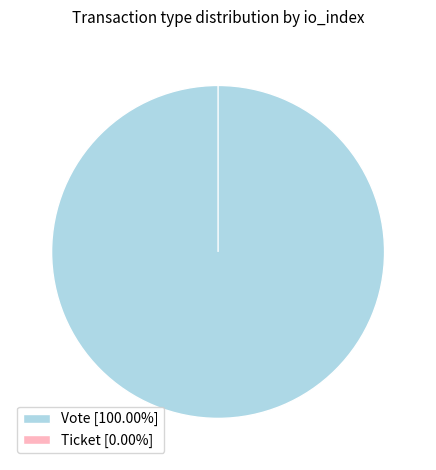

The Vote slice represents 100% of the pie. True or false?

True